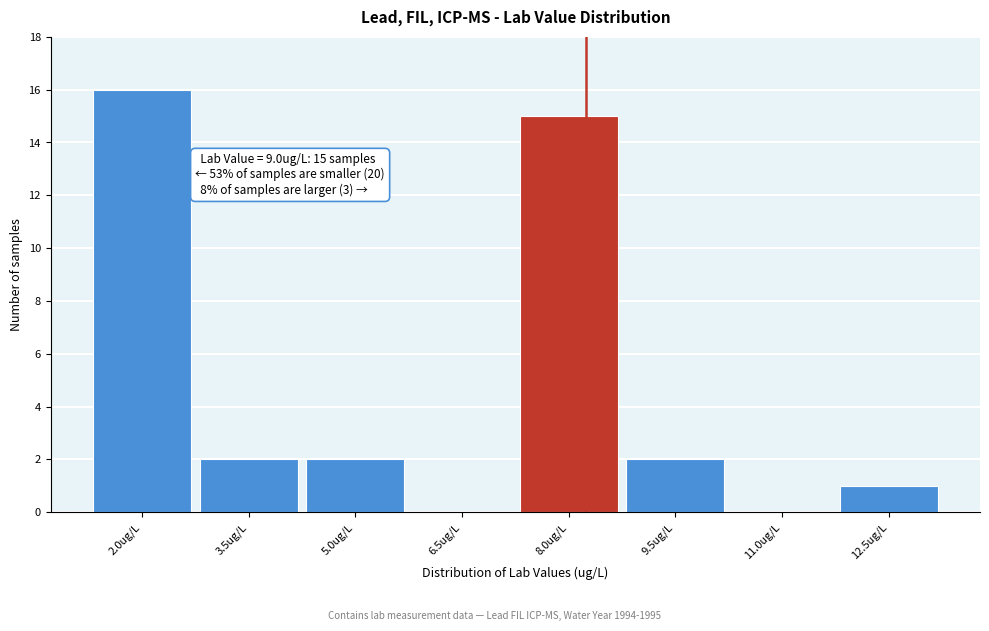

Reading right to left, extract all data points from this chart.

12.5ug/L=1	11.0ug/L=0	9.5ug/L=2	8.0ug/L=15	6.5ug/L=0	5.0ug/L=2	3.5ug/L=2	2.0ug/L=16